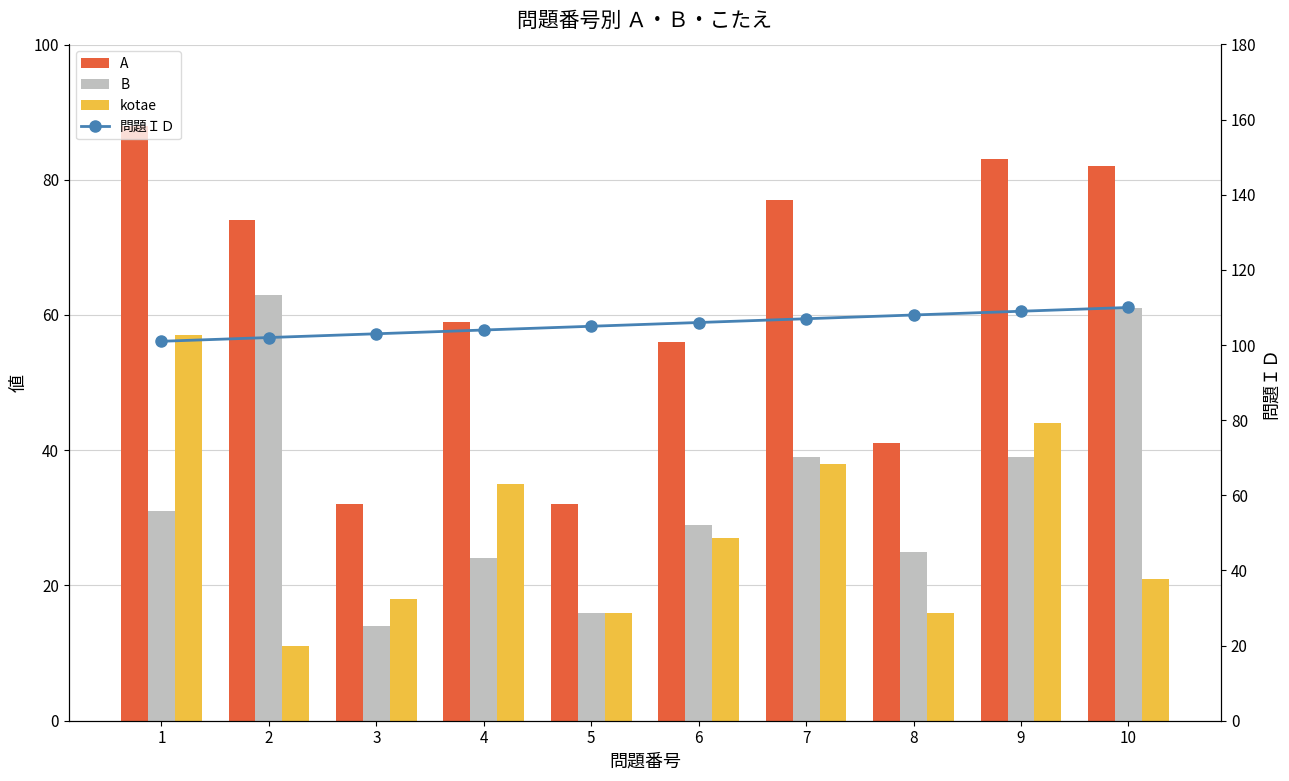

What is the difference between the second highest and minimum values in the 問題ＩＤ series?

8